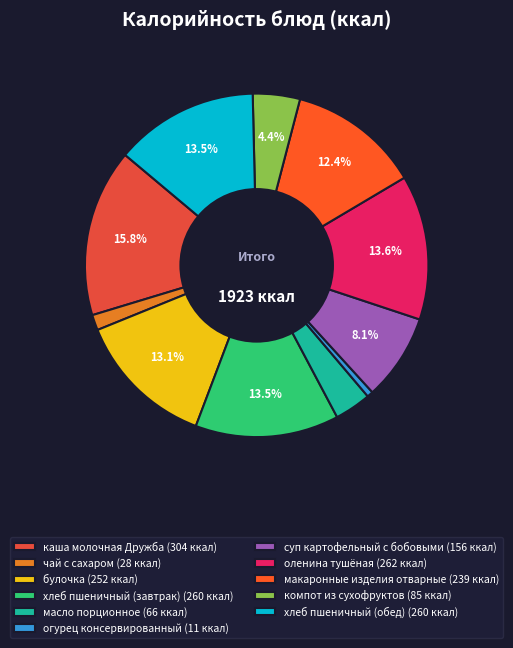

Is it true that суп картофельный с бобовыми is 8% of the pie?

True